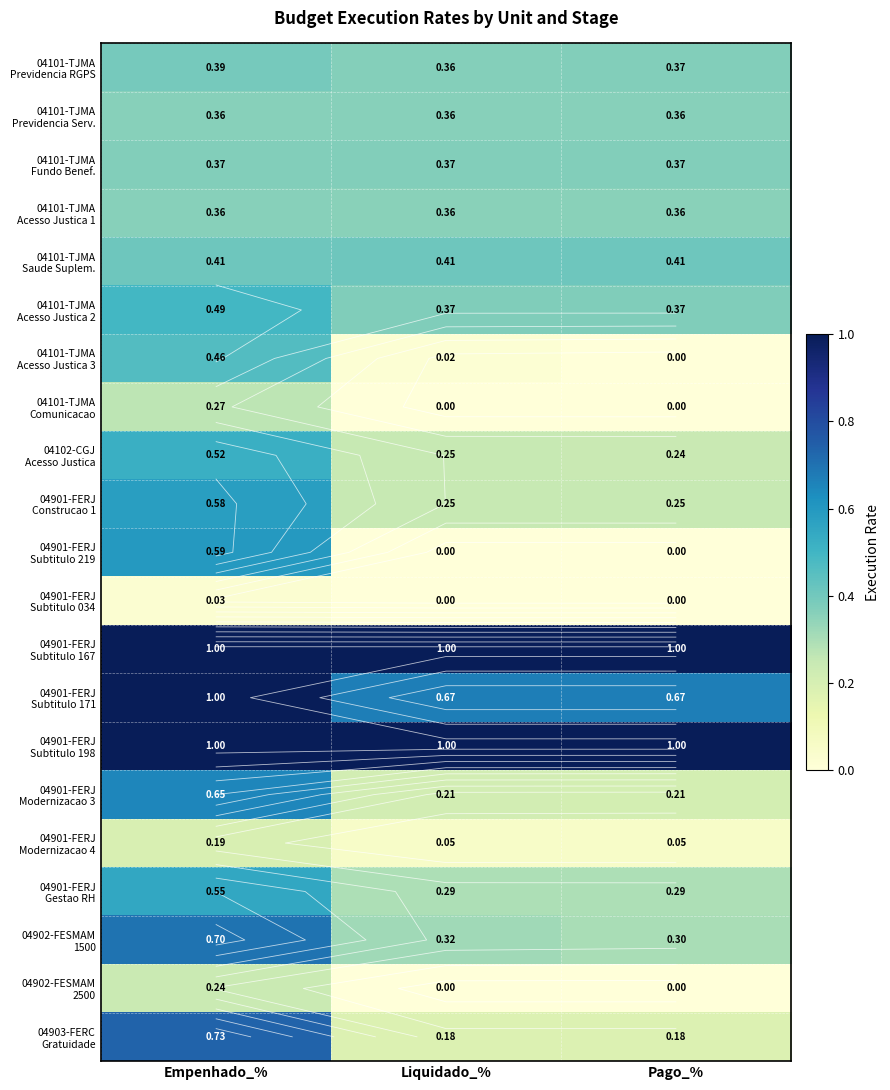

Between Liquidado_% and Pago_%, which series saw the biggest shift?

04101-TJMA Acesso Justica 3